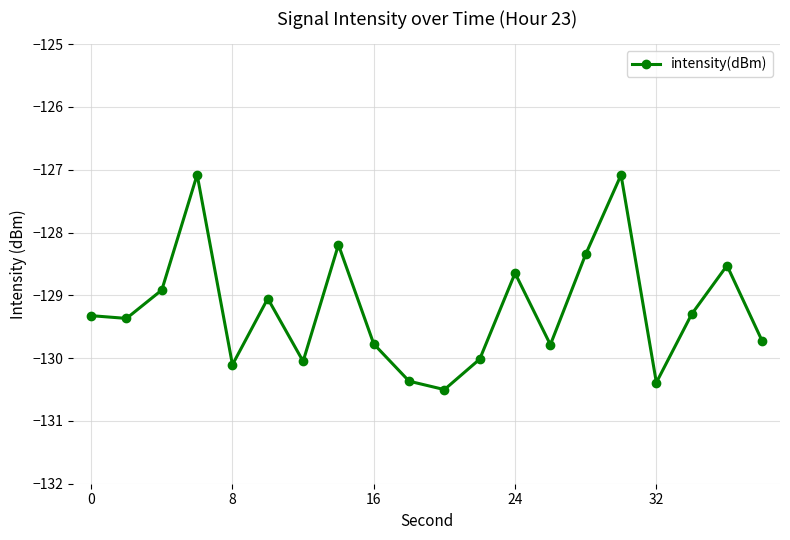

What is the difference between the second highest and minimum values?

3.4